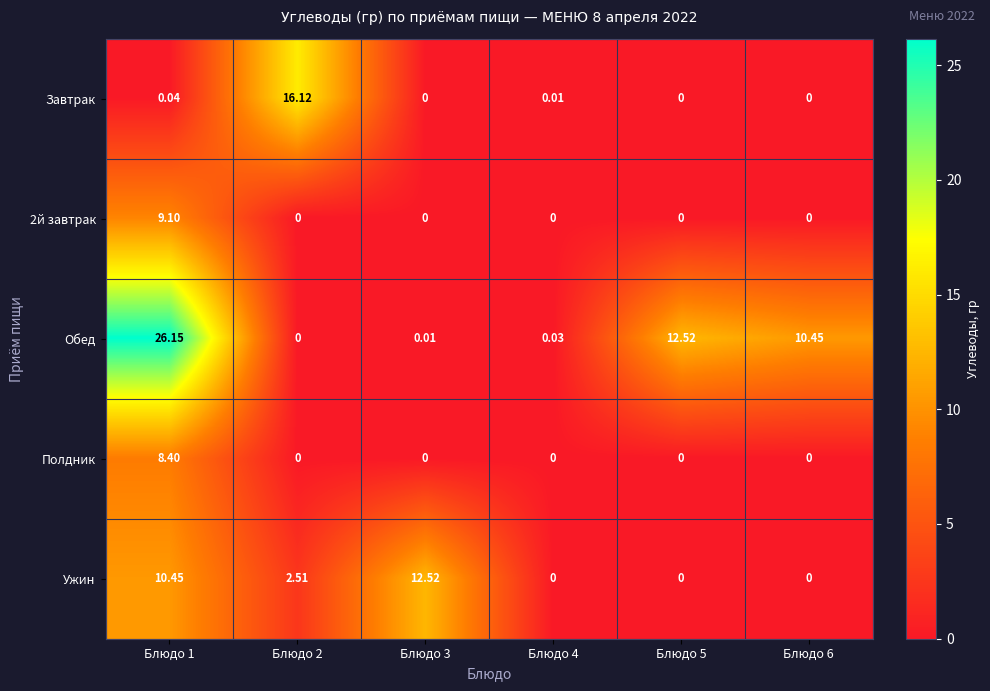

Which series has the largest total across all categories?

Обед